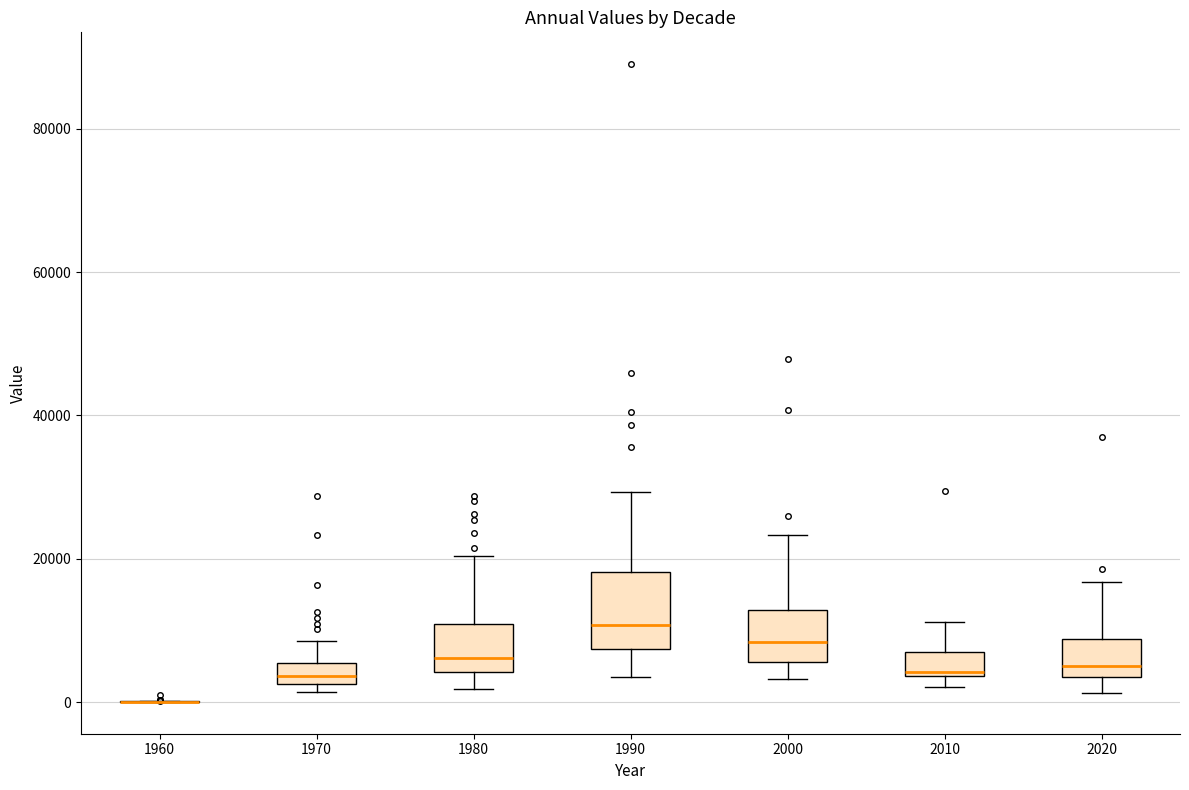

Which box is the tallest, from its lower edge to its upper edge?

1990